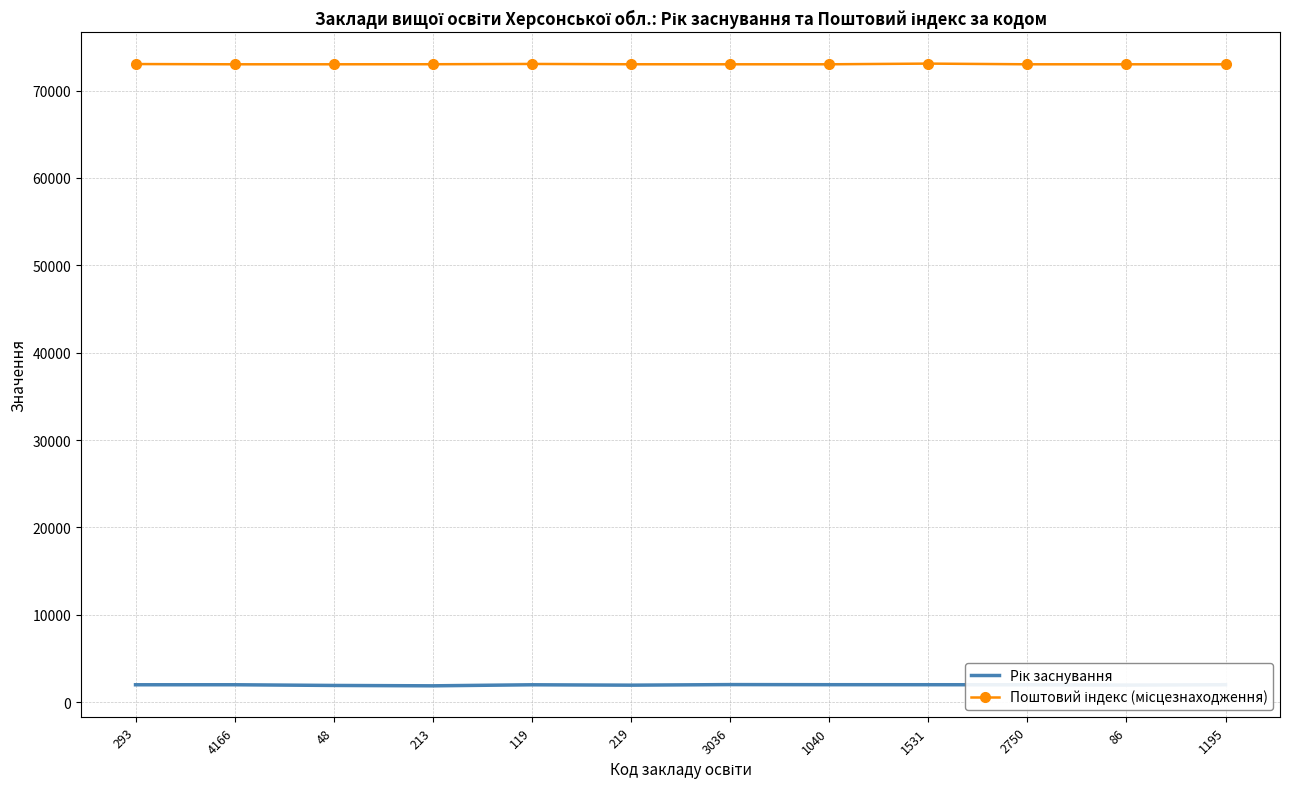

What is the minimum value shown in the chart?

1874